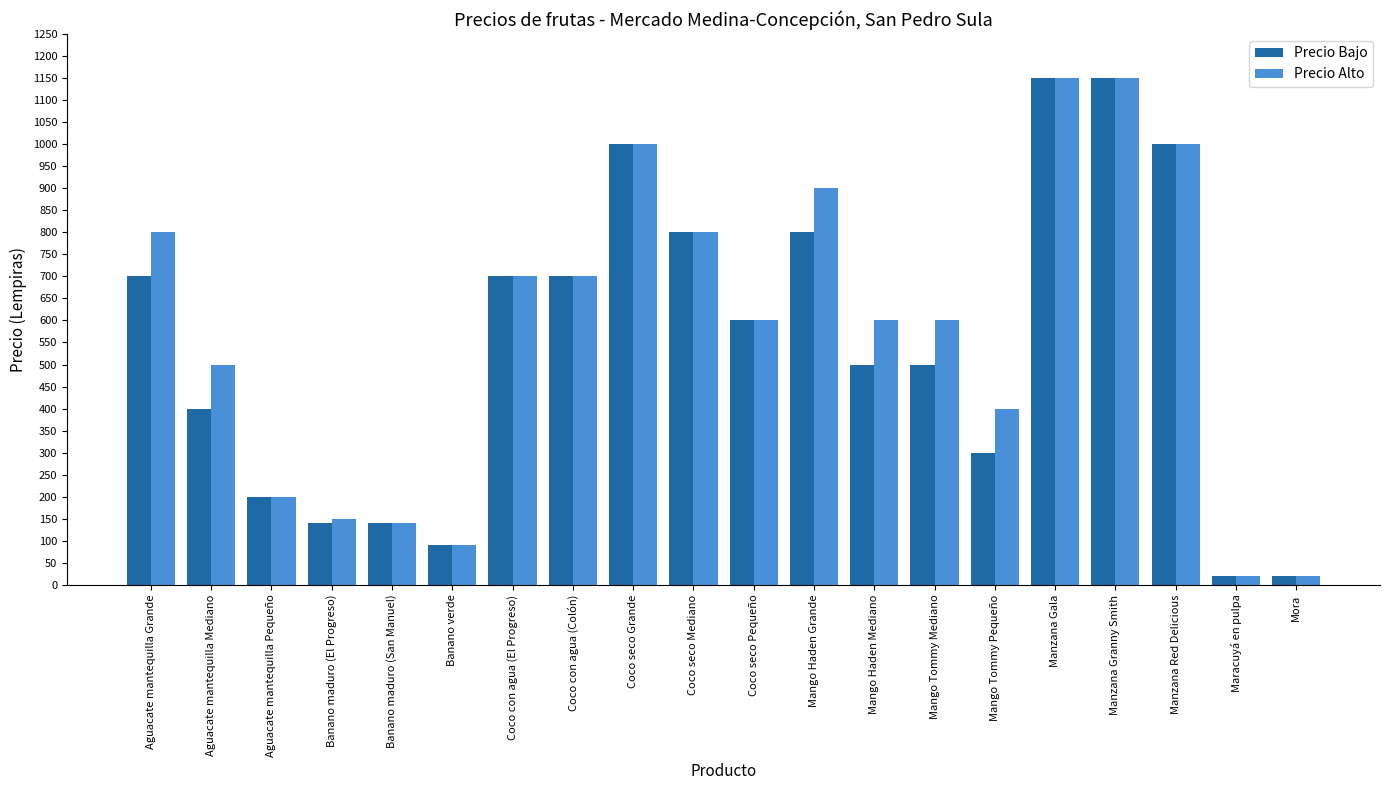

At how many categories does at least one series exceed 40?

18